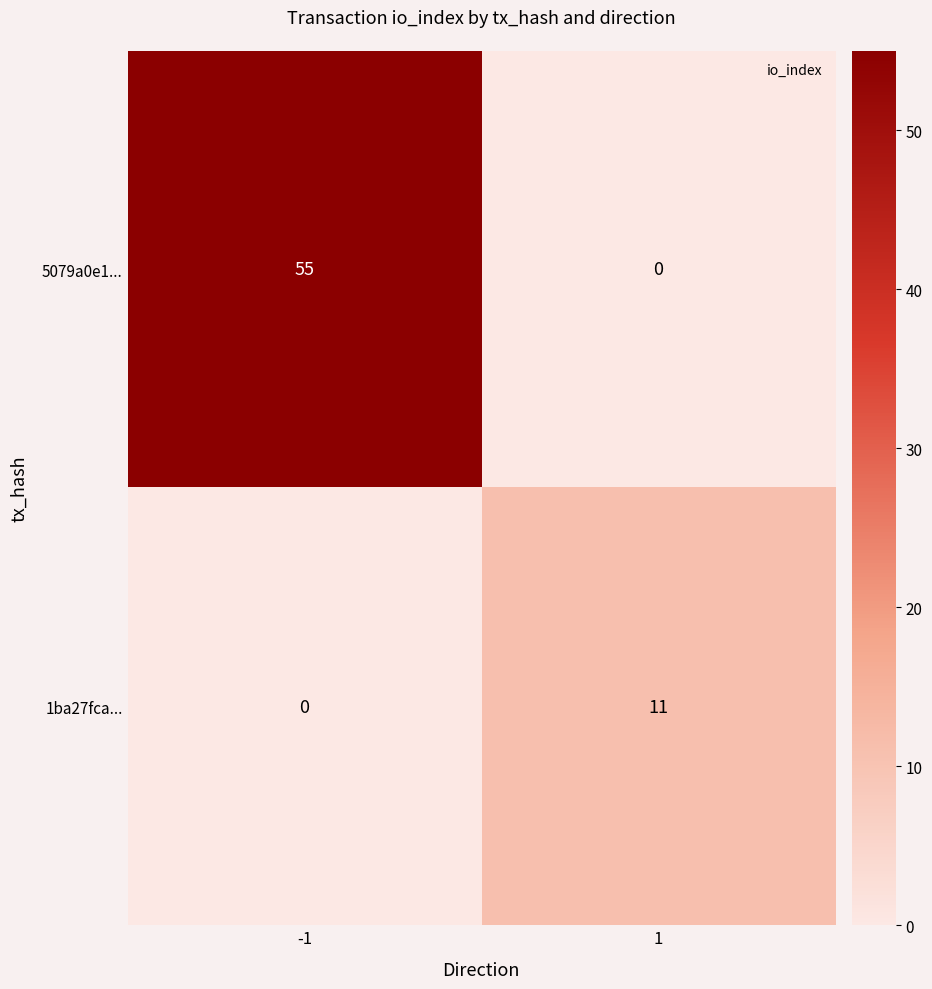

The value of 5079a0e1... at -1 is 13. True or false?

False